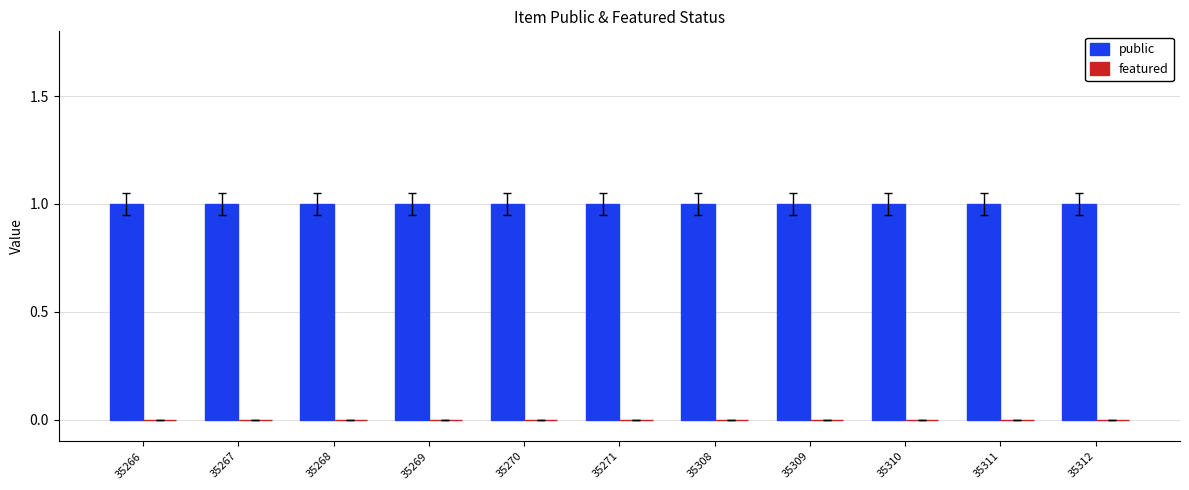

Rank the series by their maximum value, from highest to lowest.

public, featured